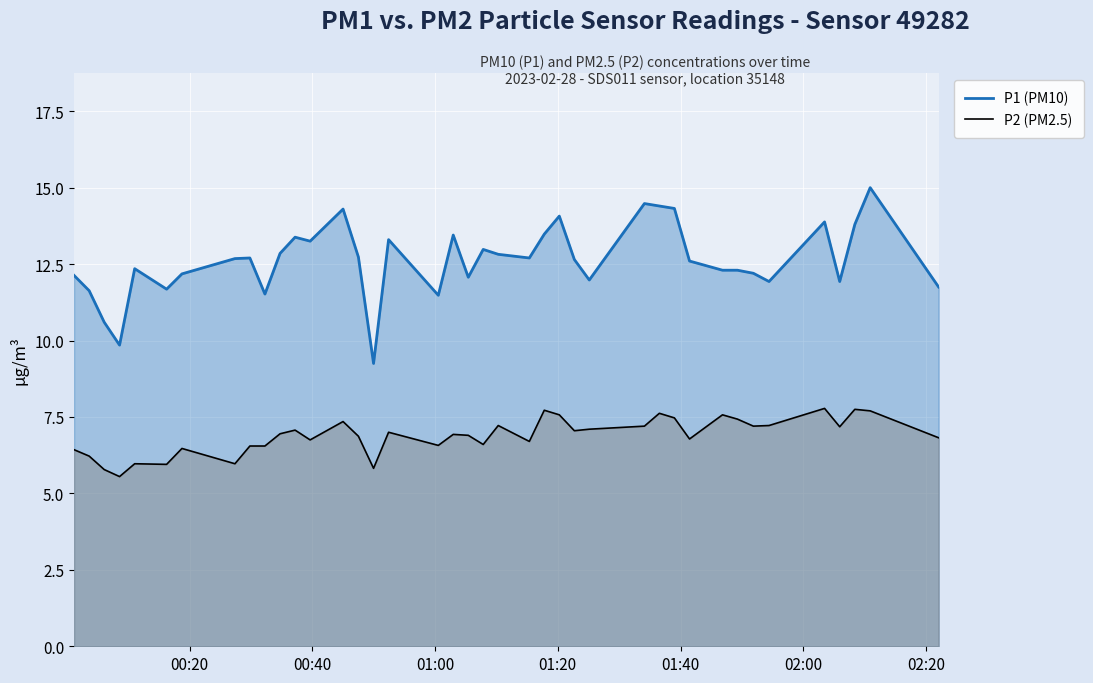

Which series has the largest total across all categories?

P1 (PM10)